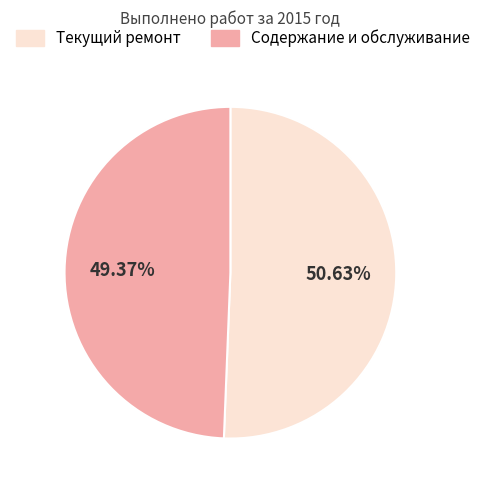

Is there any slice that represents more than half of the pie?

Yes